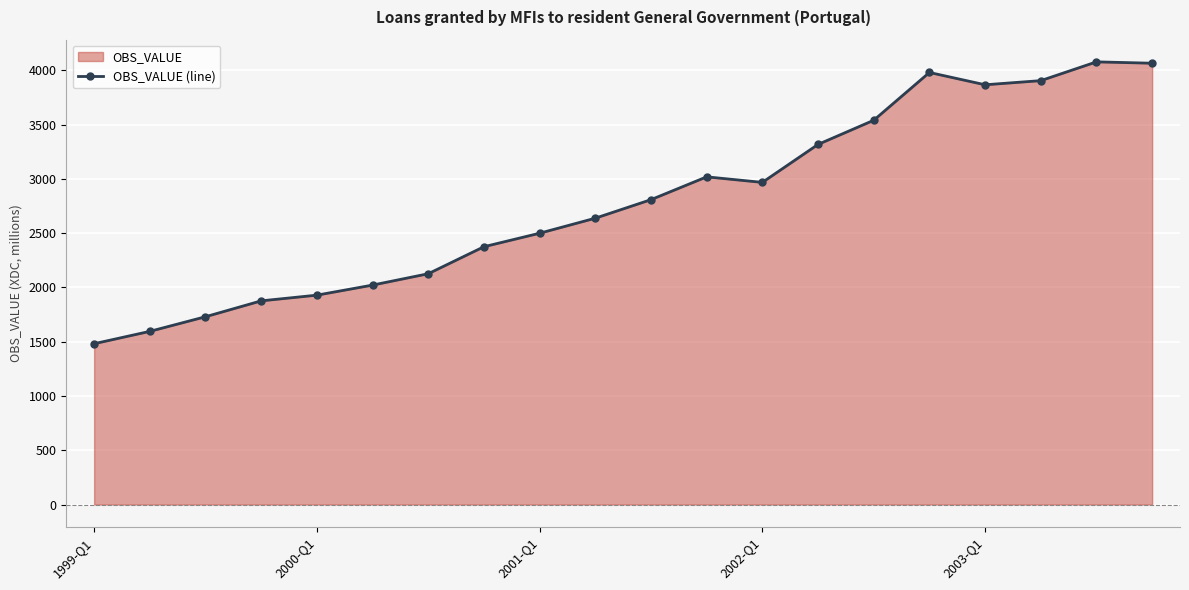

What is the value of the 7th point from the left?

2126.3